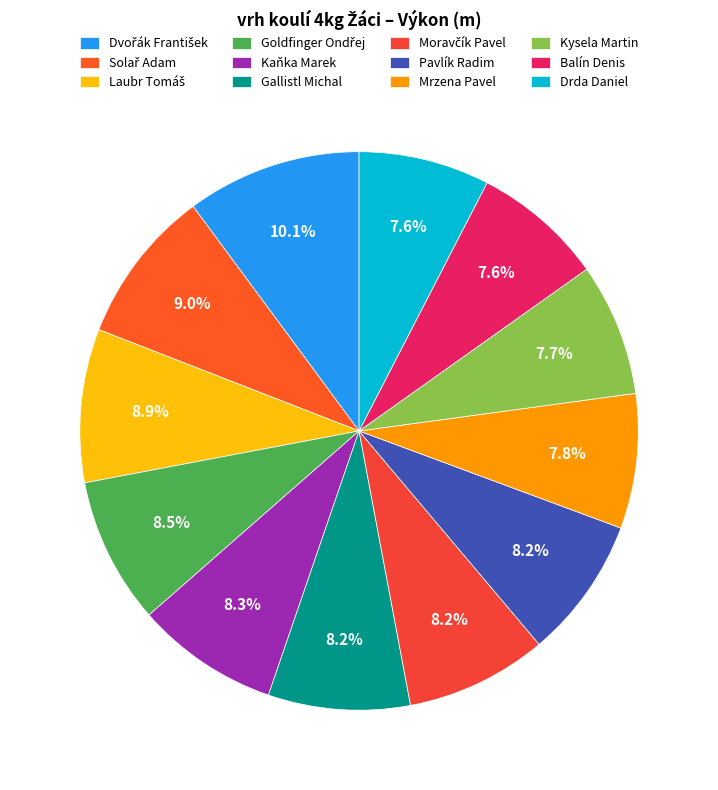

Rank the categories by value from highest to lowest.

Dvořák František, Solař Adam, Laubr Tomáš, Goldfinger Ondřej, Kaňka Marek, Gallistl Michal, Moravčík Pavel, Pavlík Radim, Mrzena Pavel, Kysela Martin, Balín Denis, Drda Daniel